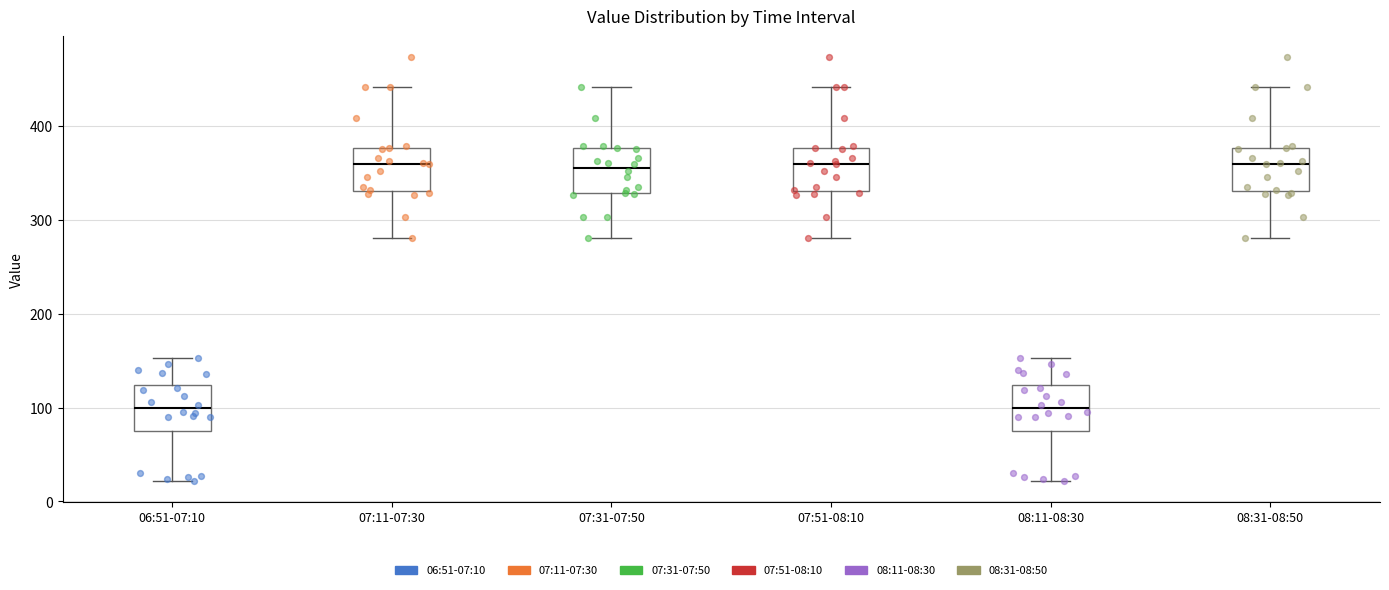

Where does the lower whisker of the box for 08:11-08:30 end on the y-axis? The values are not printed on the chart, so give them approximately, as read against the axis.

20